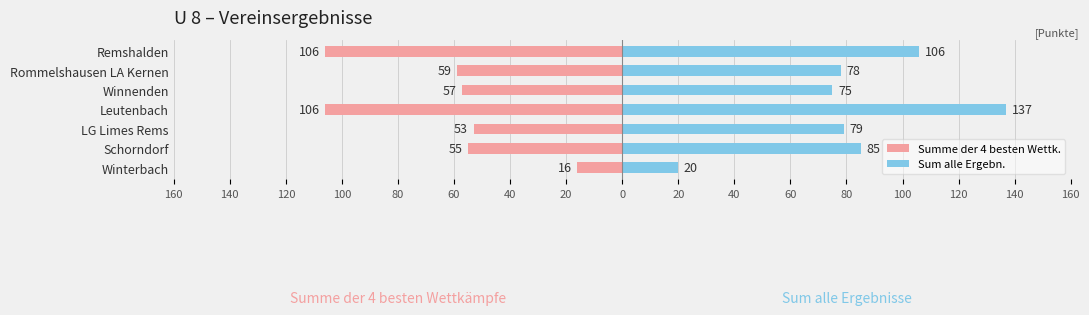

What is the minimum value shown in the chart?

-106